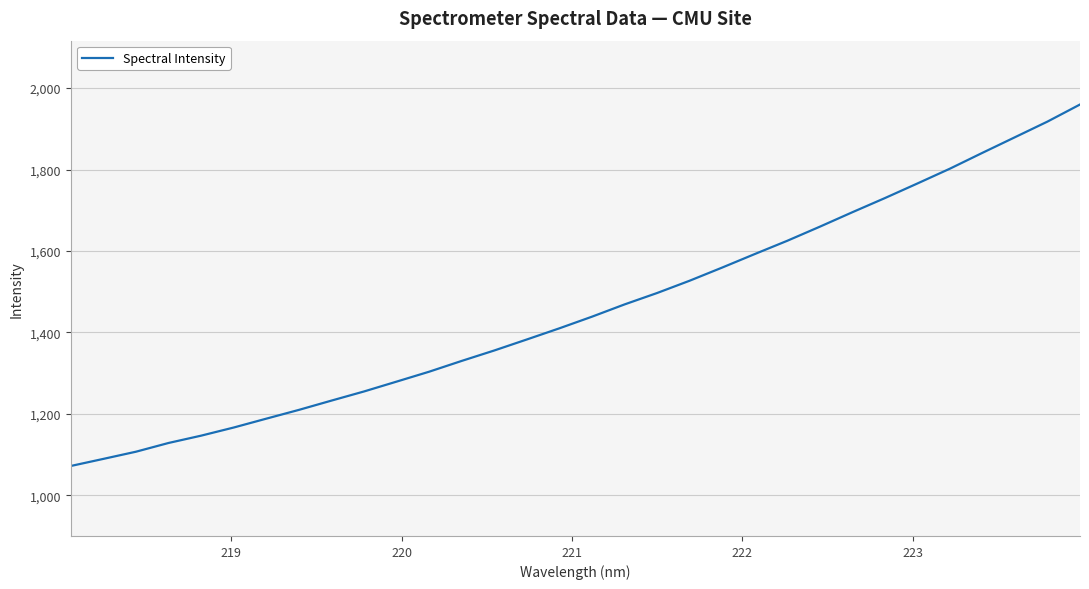

Reading right to left, what are all the values shown in this chart?

1959.7	1917.7	1879.3	1841.0	1802.1	1765.7	1729.8	1695.1	1659.5	1625.0	1592.4	1559.2	1526.9	1496.7	1468.7	1438.6	1410.0	1382.6	1355.6	1330.0	1303.5	1279.1	1254.9	1232.5	1209.7	1188.1	1166.4	1146.4	1128.4	1106.9	1089.3	1071.9